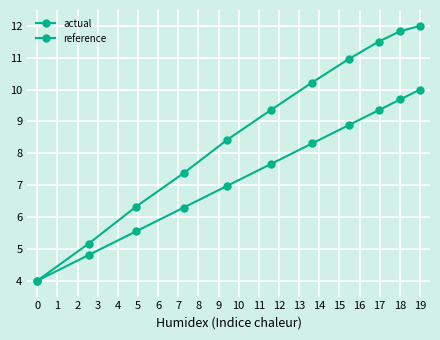

How many series are shown in this chart?

2